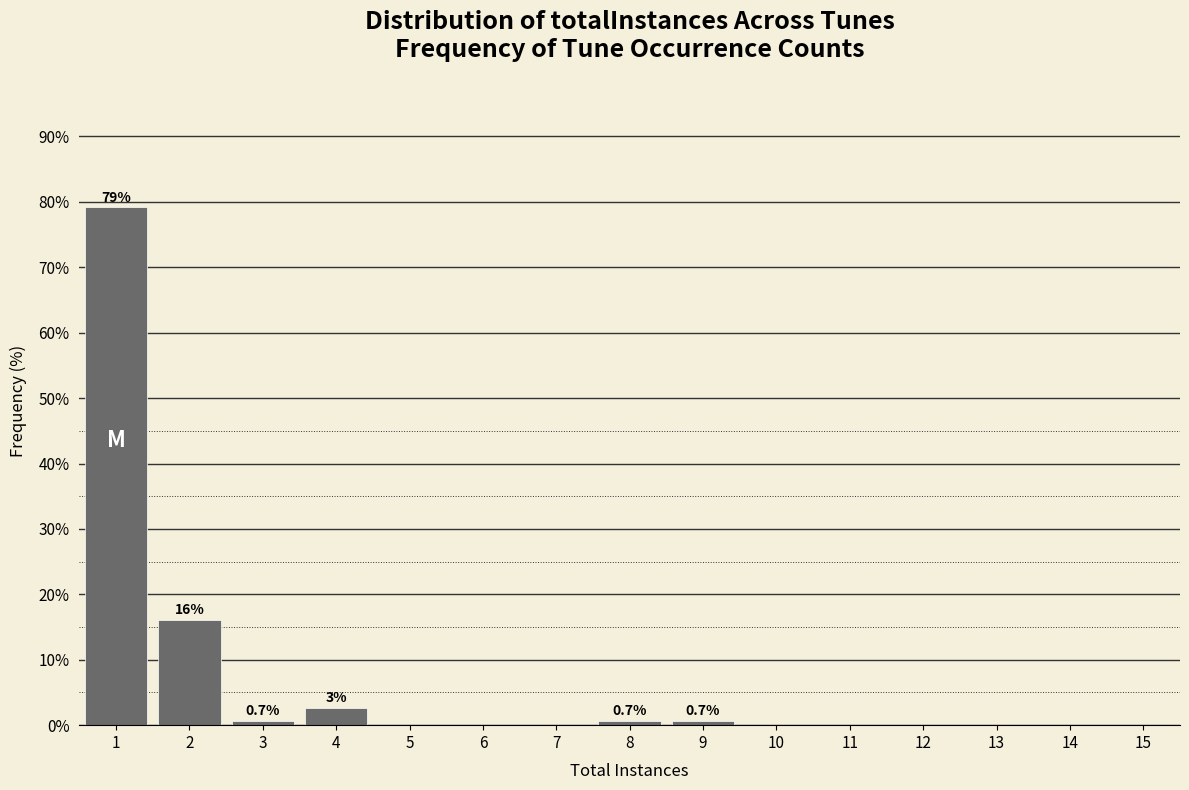

Which range on the x-axis has the tallest bar?

0.5 to 1.5